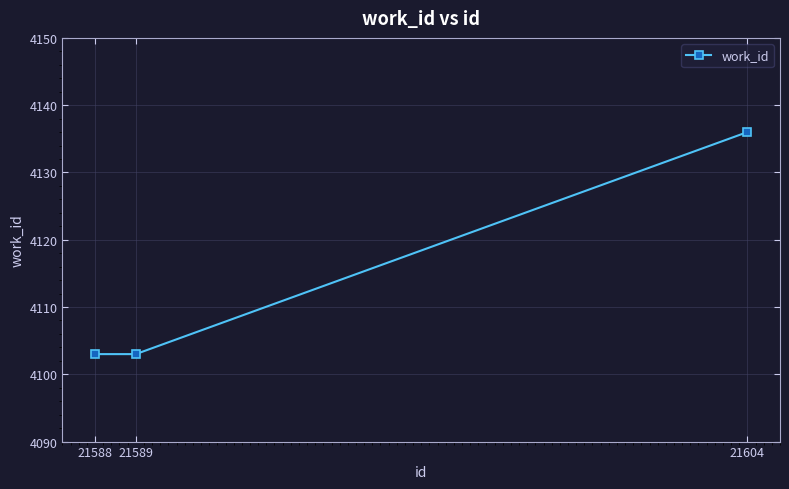

What is the change in value from 21588 to 21604?

+33